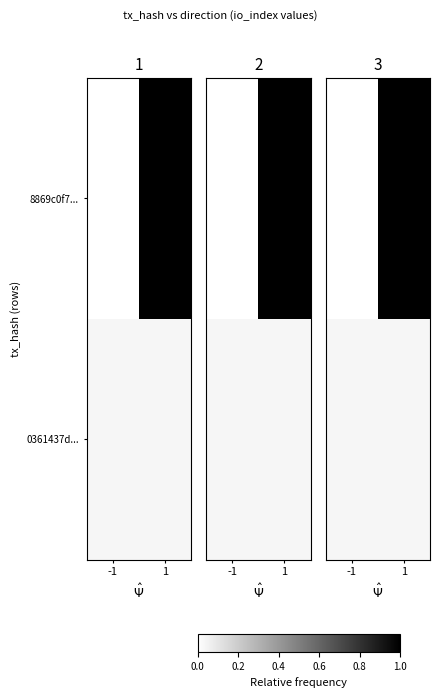

Rank the series by their average value, from highest to lowest.

8869c0f7..., 0361437d...